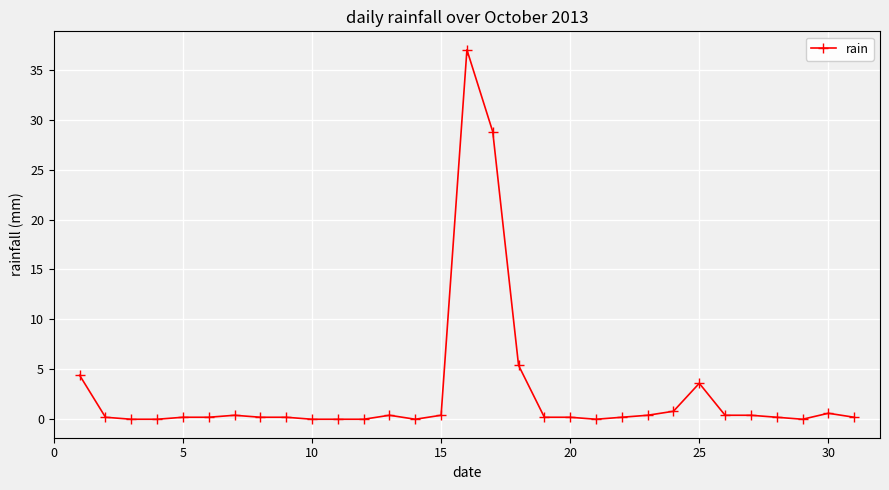

Does the chart have visible grid lines?

Yes